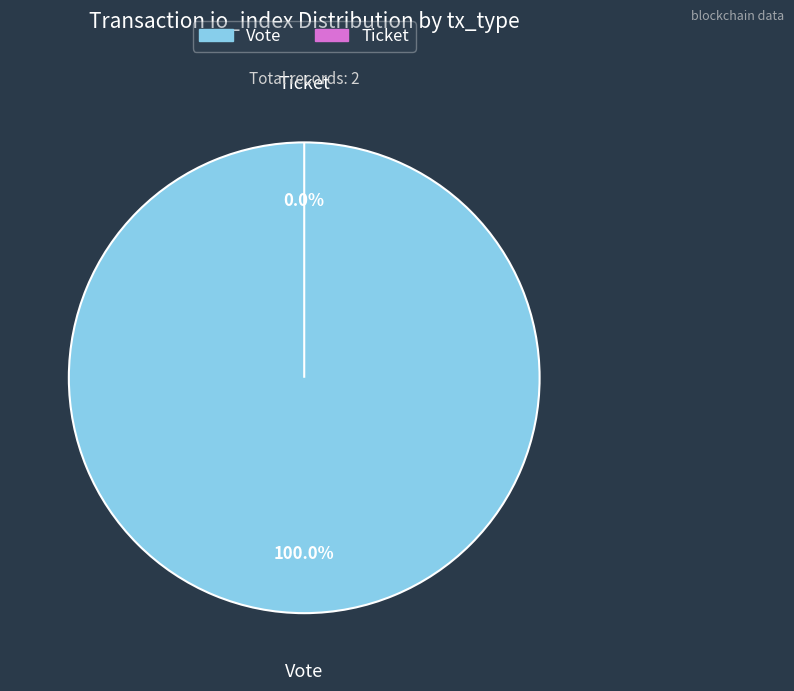

Which category has the smallest portion of the pie?

Ticket